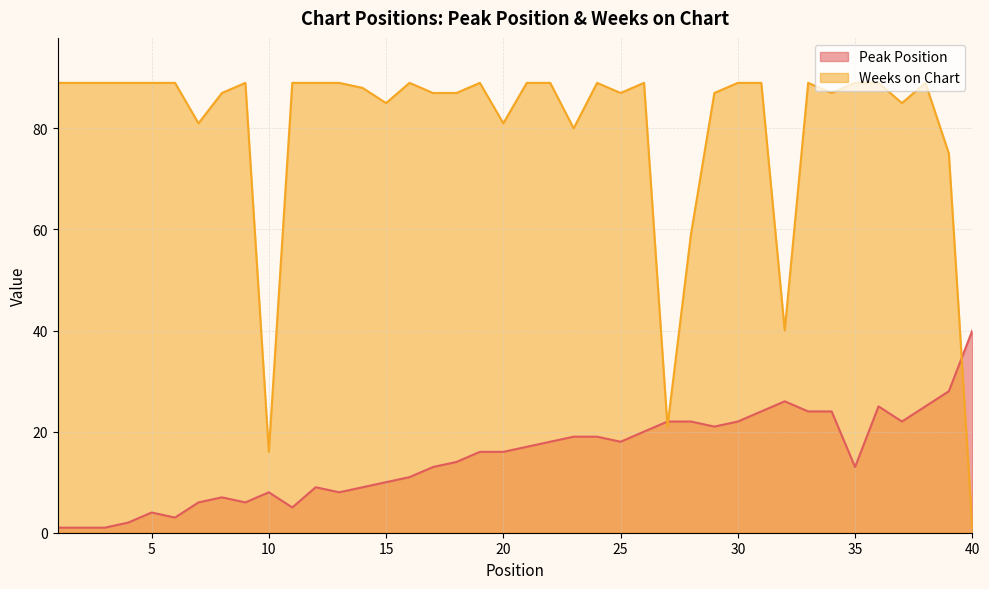

Rank the series by their maximum value, from lowest to highest.

Peak Position, Weeks on Chart